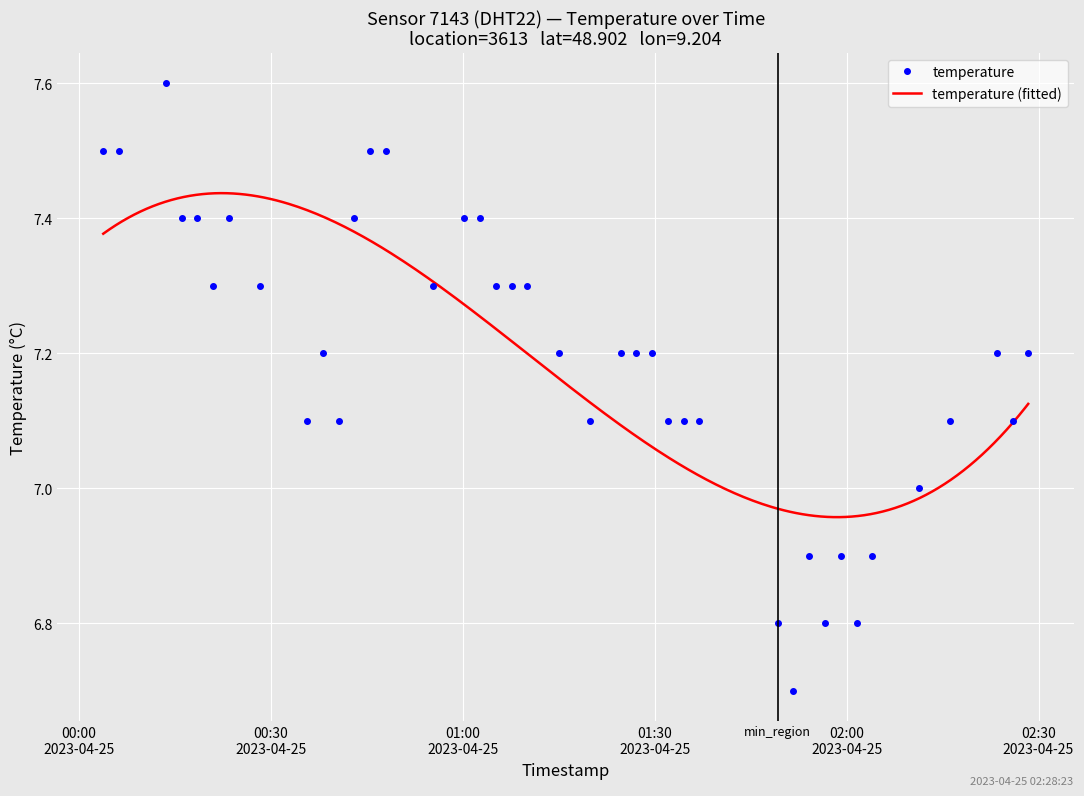

How many lines are shown in the chart?

1